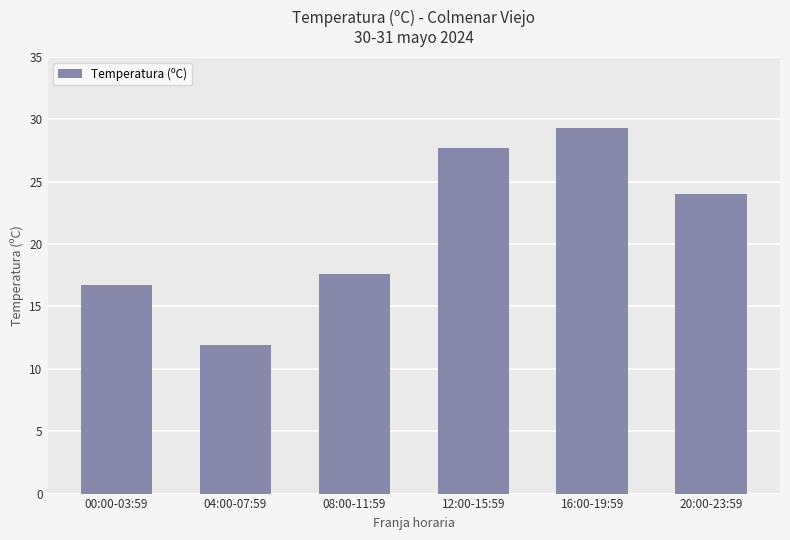

What is the value of the 5th bar from the left?

29.3